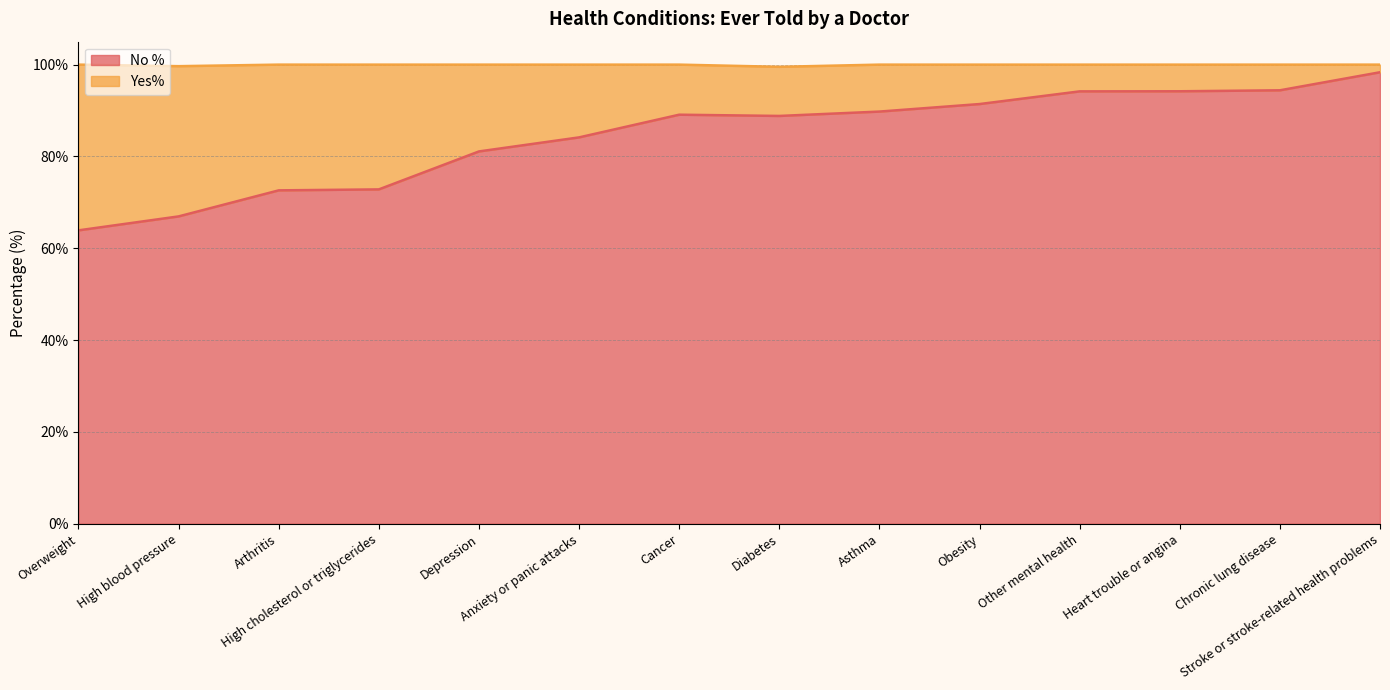

What is the label of the 6th point from the left?

Anxiety or panic attacks